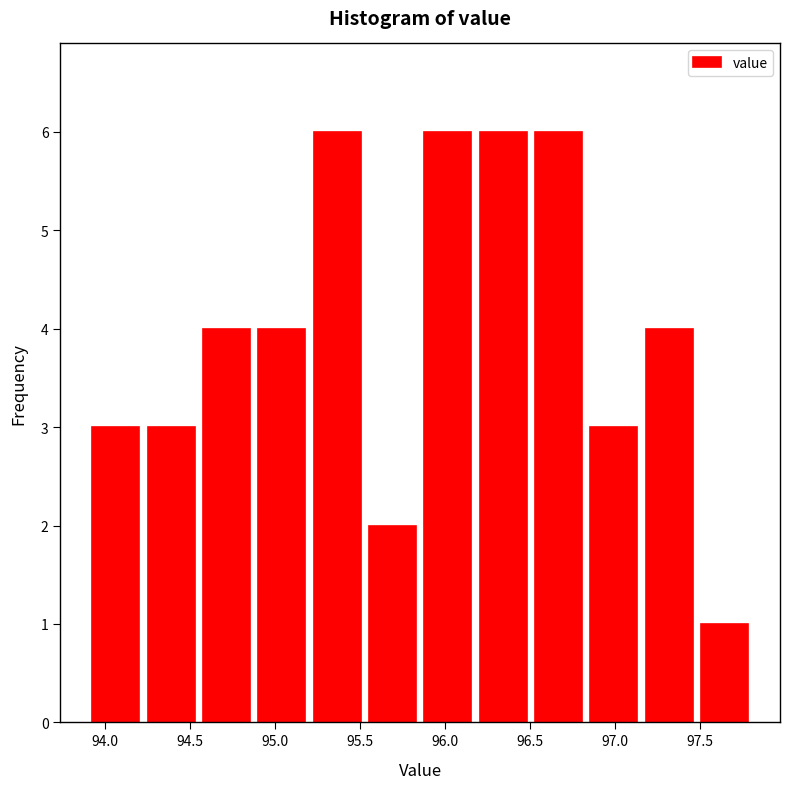

Reading left to right, list every bar in this chart as the range it spans on the x-axis followed by its height. Neither the bar edges nor the heights are printed on the chart, so give them approximately, as read against the axes.

93.90 to 94.25: 3
94.25 to 94.55: 3
94.55 to 94.90: 4
94.90 to 95.20: 4
95.20 to 95.55: 6
95.55 to 95.85: 2
95.85 to 96.20: 6
96.20 to 96.50: 6
96.50 to 96.85: 6
96.85 to 97.15: 3
97.15 to 97.50: 4
97.50 to 97.80: 1